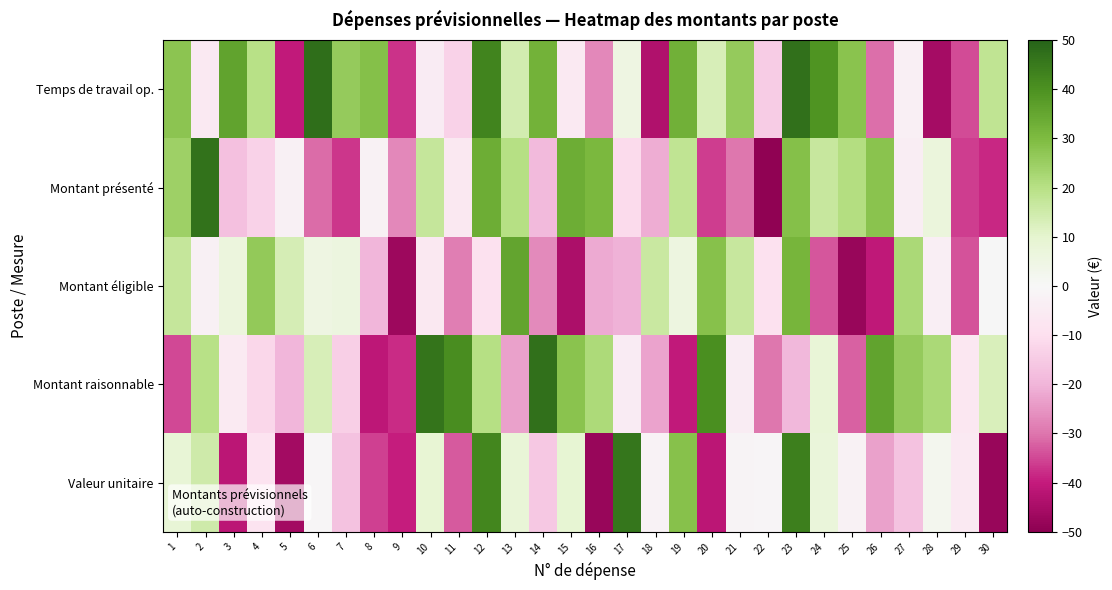

Which series has the largest total across all categories?

Temps de travail op.